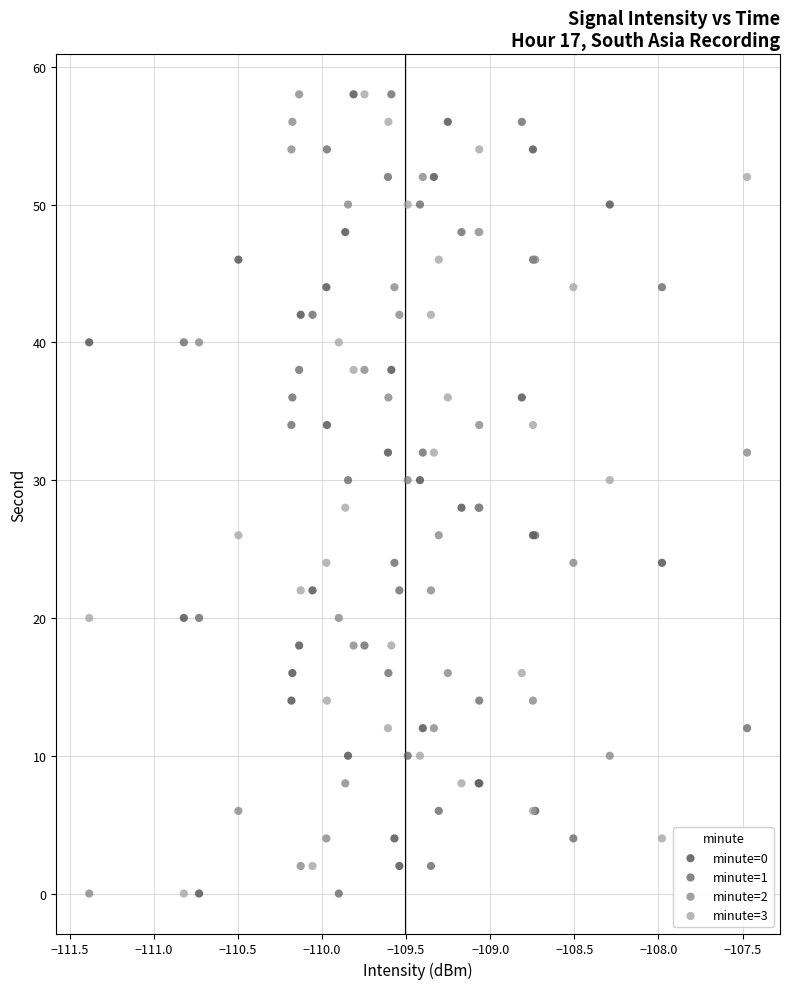

What are all the series names shown in the legend?

minute=0, minute=1, minute=2, minute=3